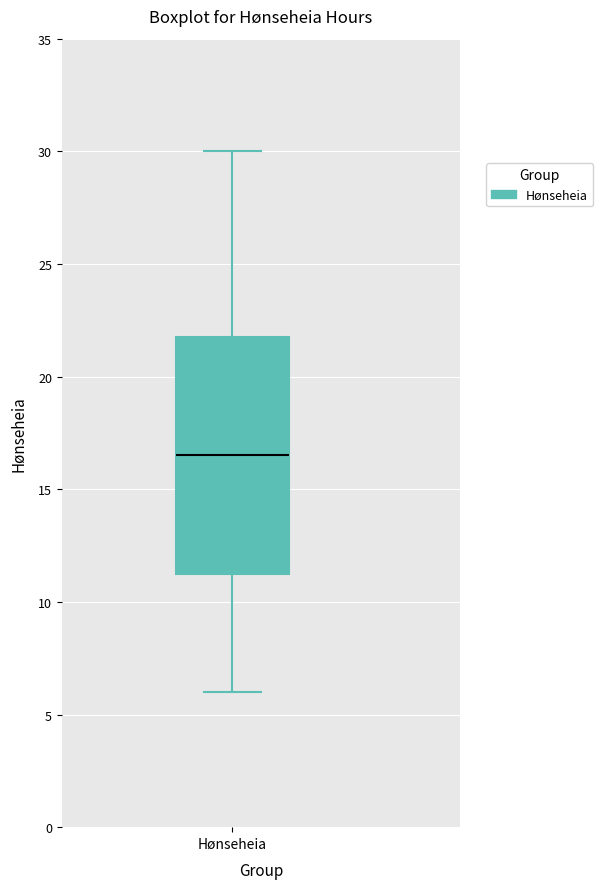

Where does the upper whisker of the box for Hønseheia end on the y-axis? The values are not printed on the chart, so give them approximately, as read against the axis.

30.0